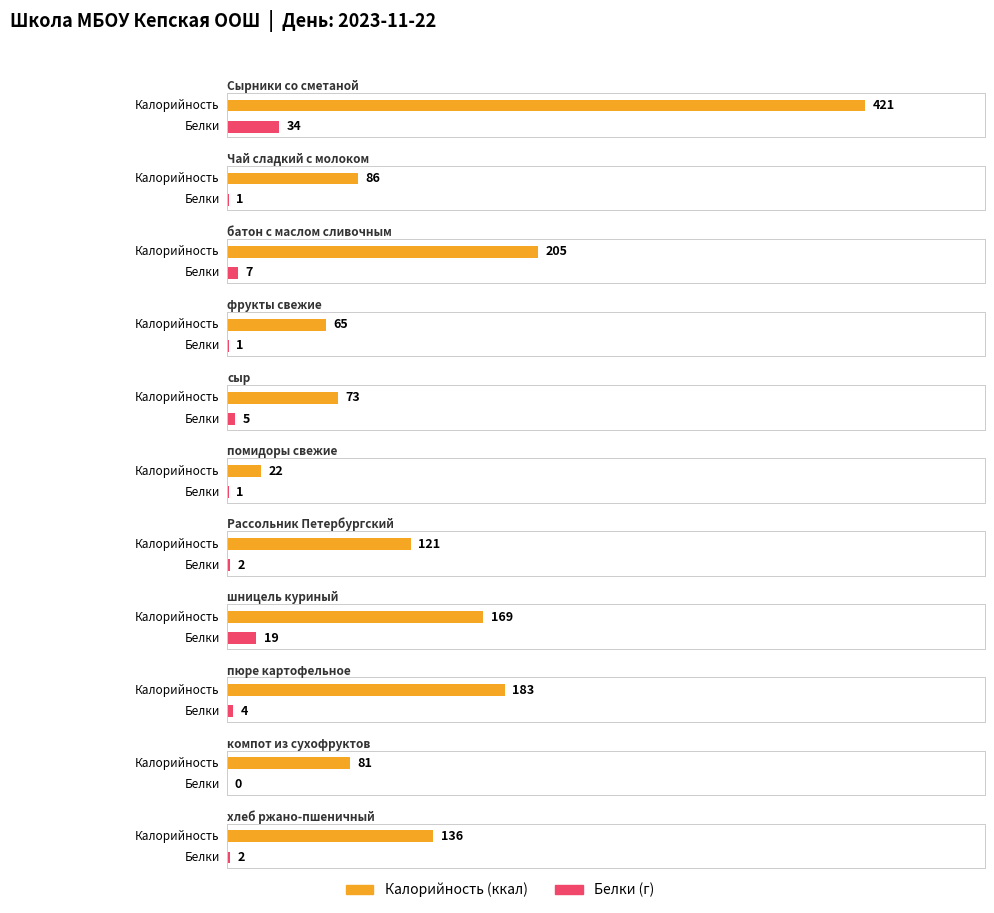

Read the Калорийность value at Рассольник Петербургский, to the nearest 10.

120